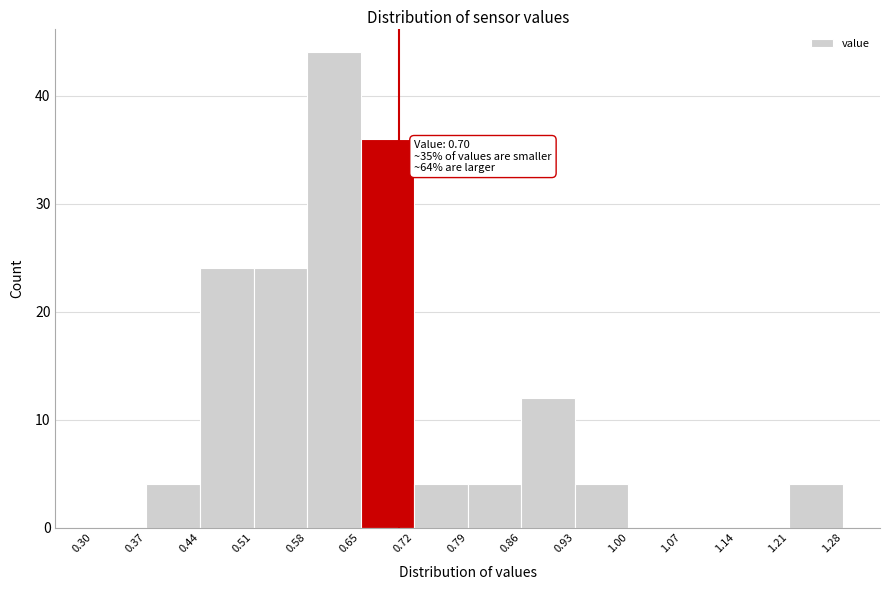

Which range on the x-axis has the tallest bar?

0.58 to 0.65